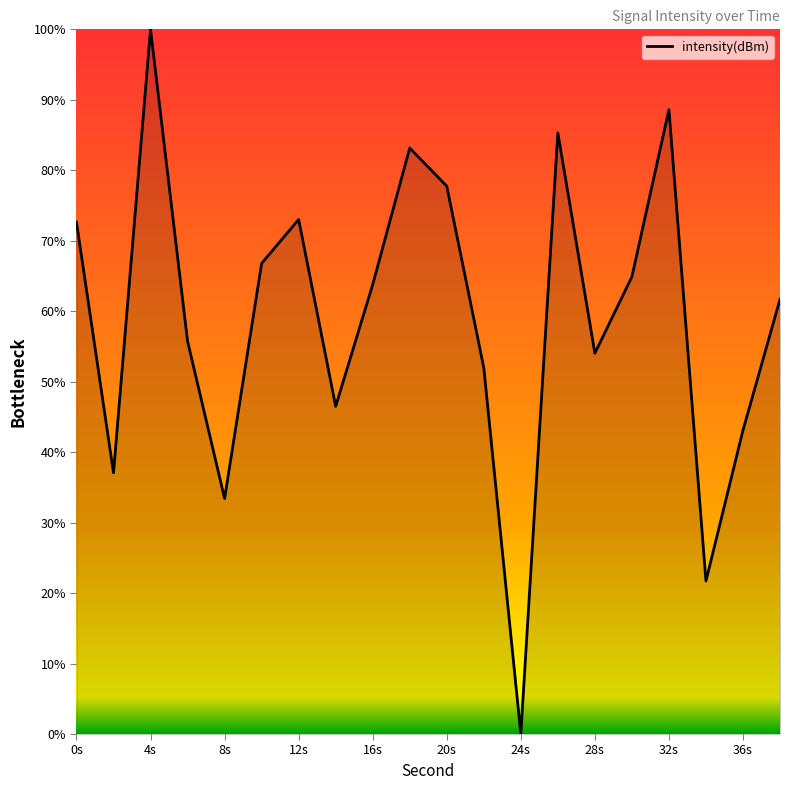

What is the difference between the maximum and minimum values?

100.0